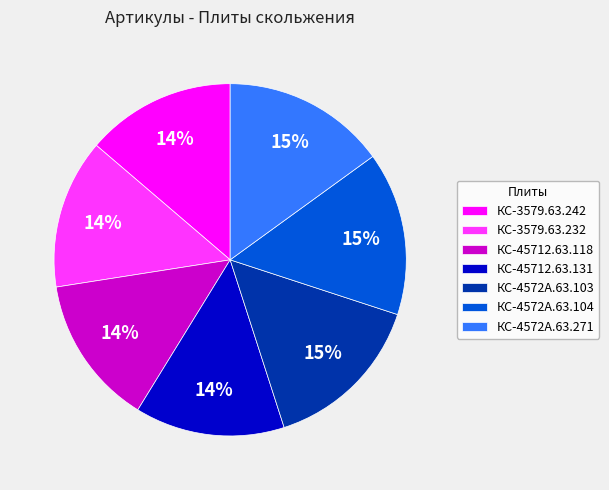

Do КС-45712.63.118 and КС-3579.63.242 together represent more than half of the pie?

No